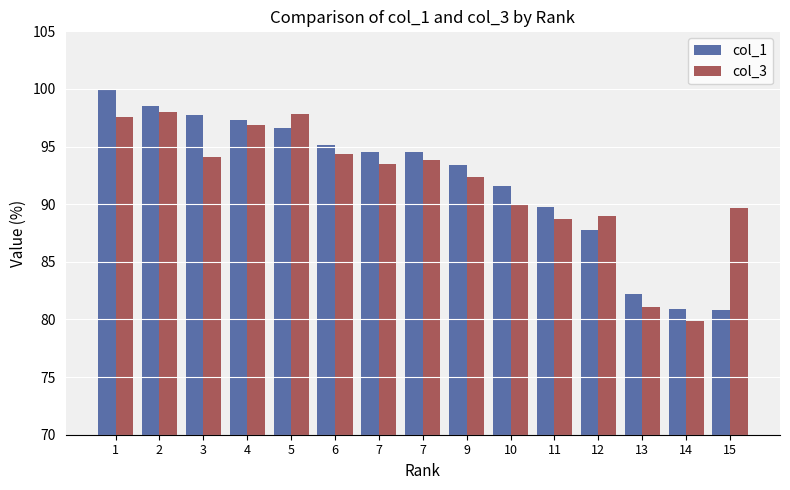

At which label does col_1 first exceed 94?

1